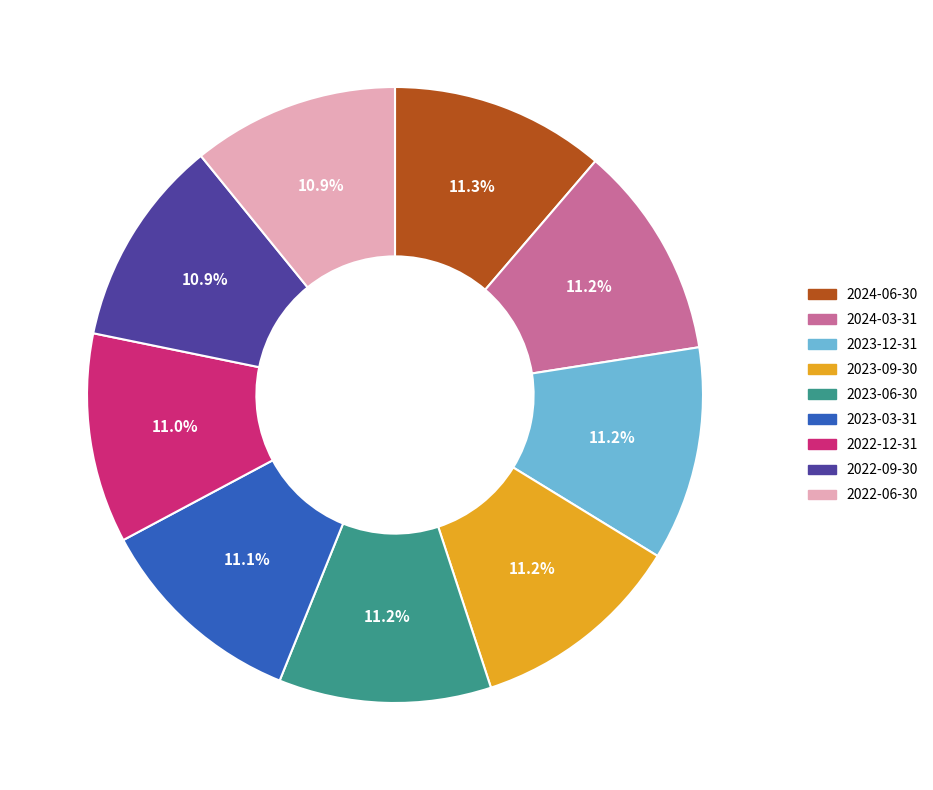

How many slices are in this pie chart?

9